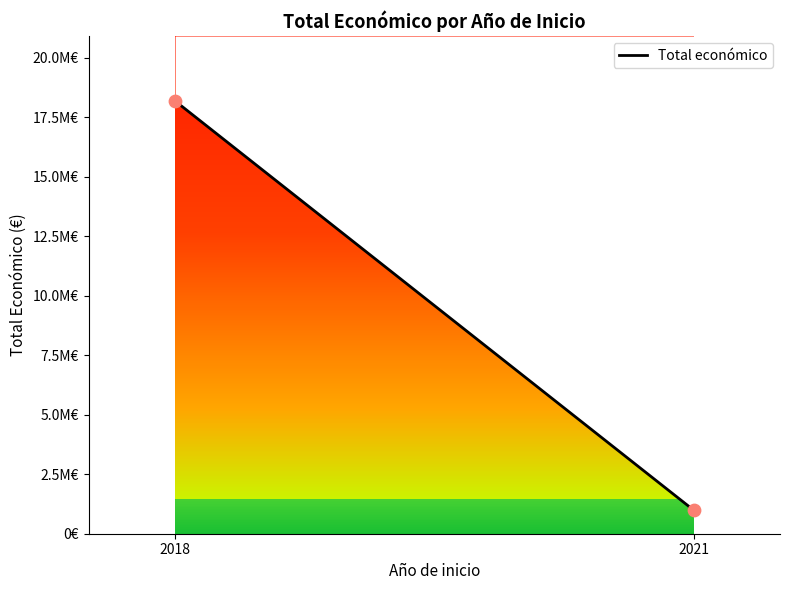

Which has a higher value, 2018 or 2018?

2018